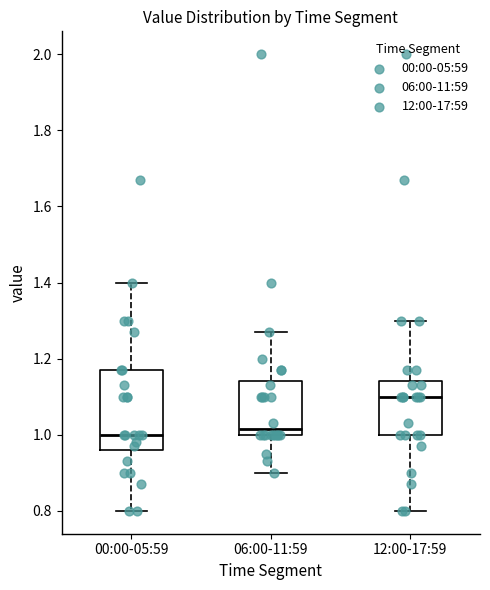

Where is the upper edge of the box for 12:00-17:59 on the y-axis? The values are not printed on the chart, so give them approximately, as read against the axis.

1.14